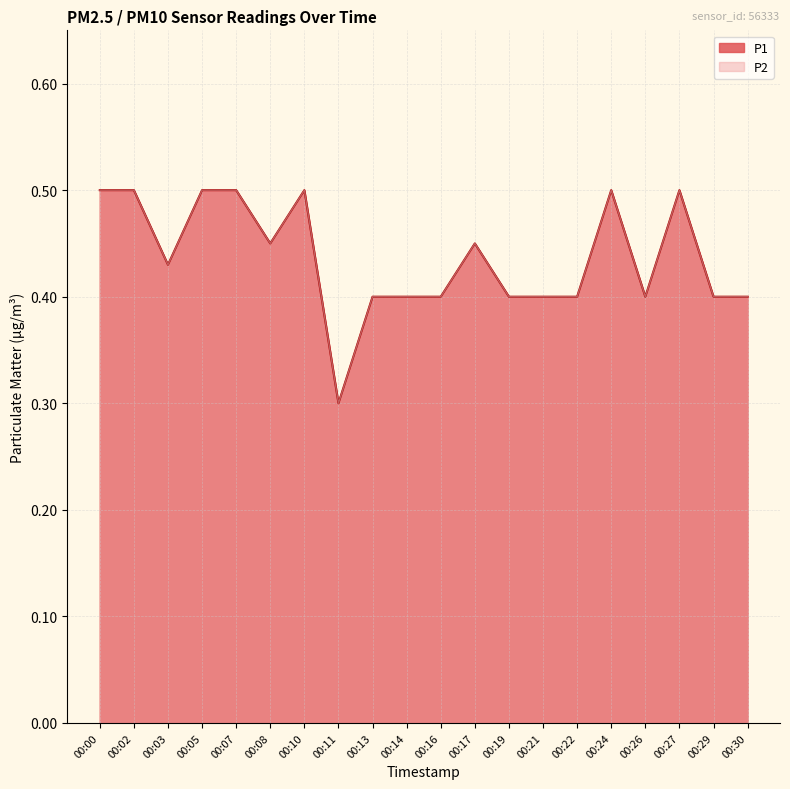

The value of P2 at 00:10 is 0.3. True or false?

False